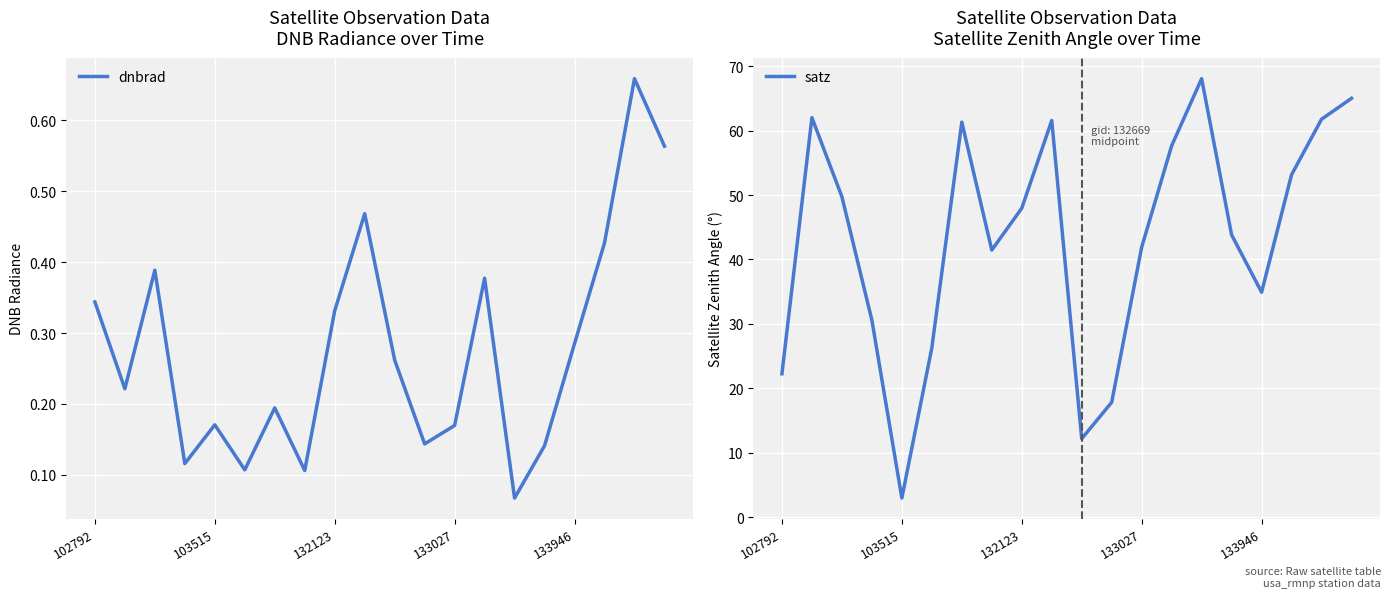

What is the minimum value for satz?

2.9